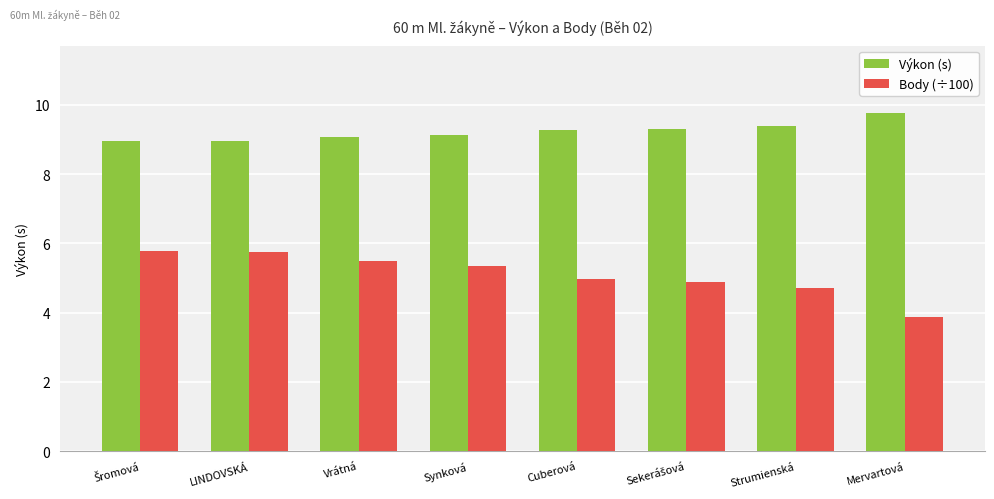

What is the label of the 2nd bar from the right?

Strumienská